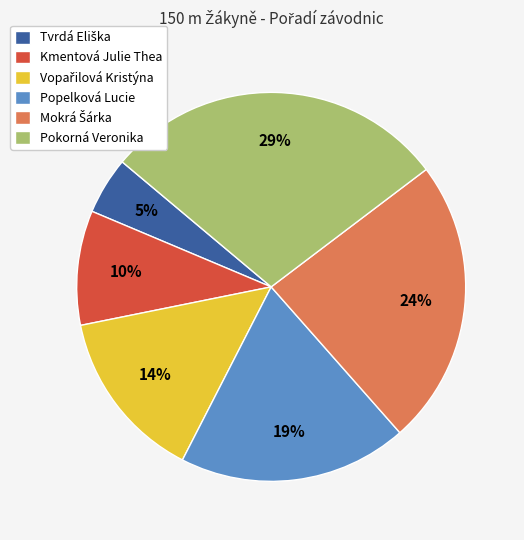

Is there any slice that represents more than half of the pie?

No